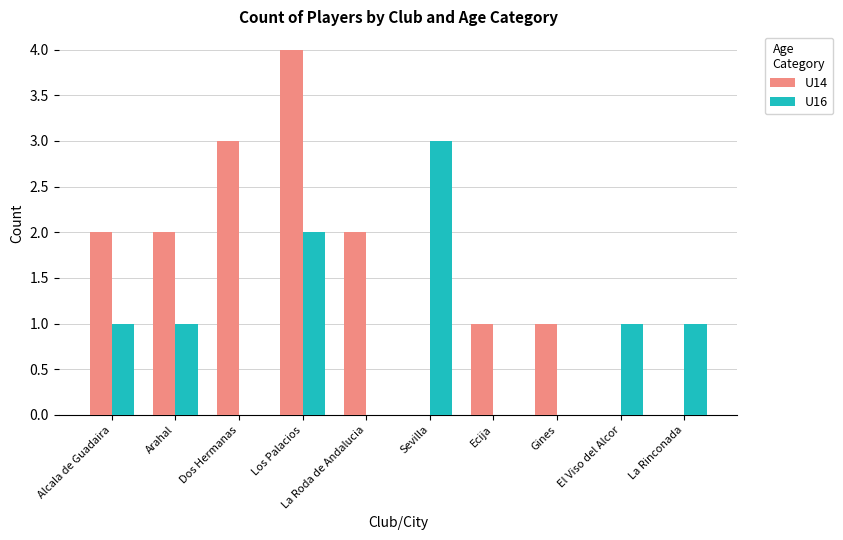

Which series changed the most between Los Palacios and Gines?

U14